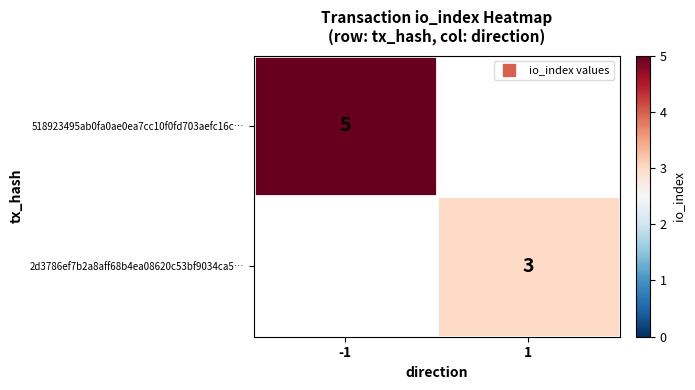

Which label corresponds to the largest value in the chart?

-1